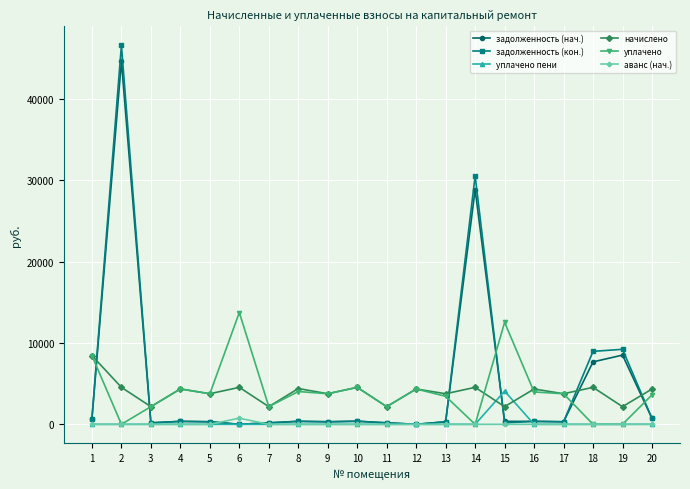

How many lines are shown in the chart?

6